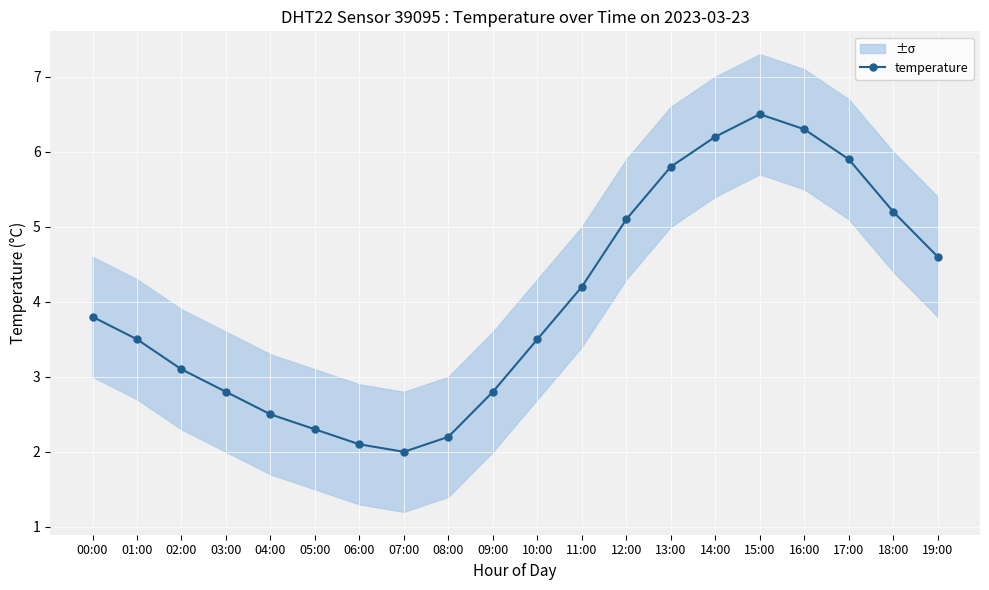

What is the change in value from 11:00 to 18:00?

+1.0